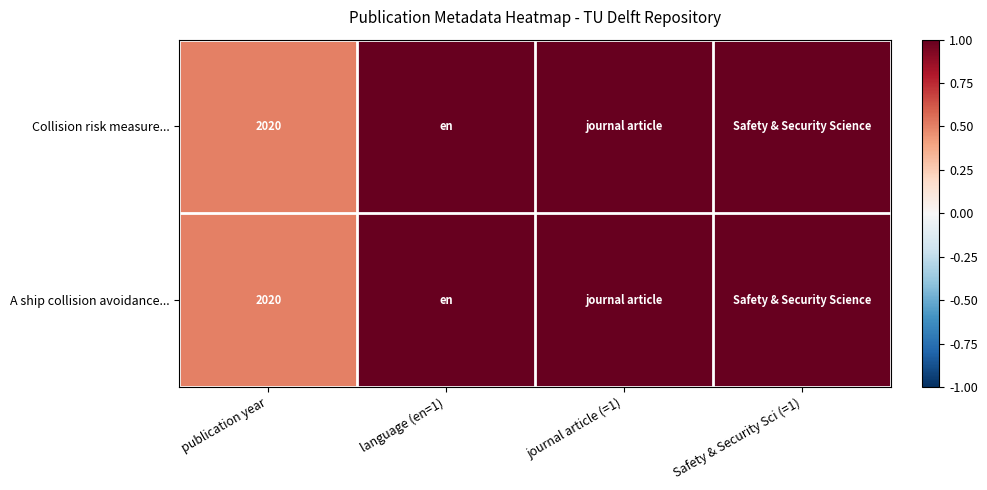

True or false: Collision risk measure... has a value of 2696 at publication year.

False